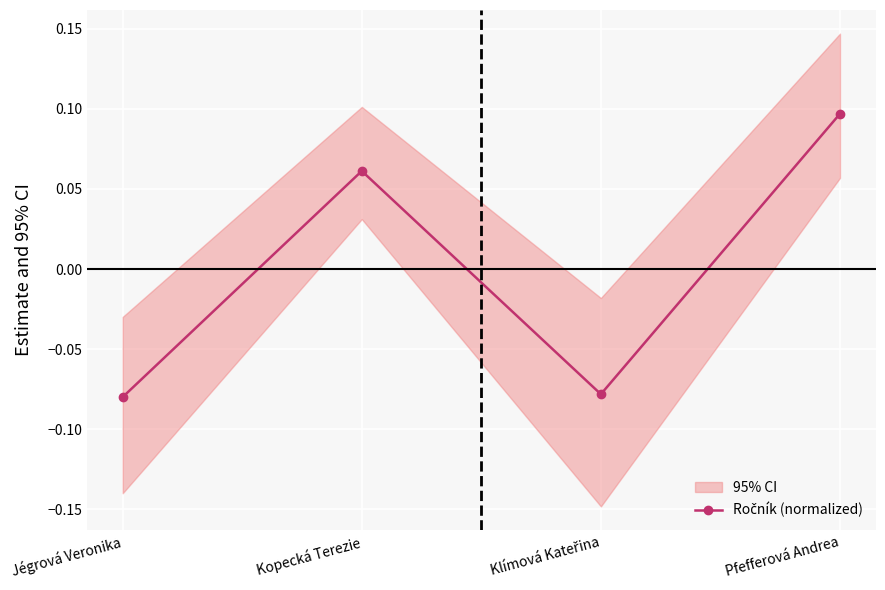

How many values exceed 0?

2